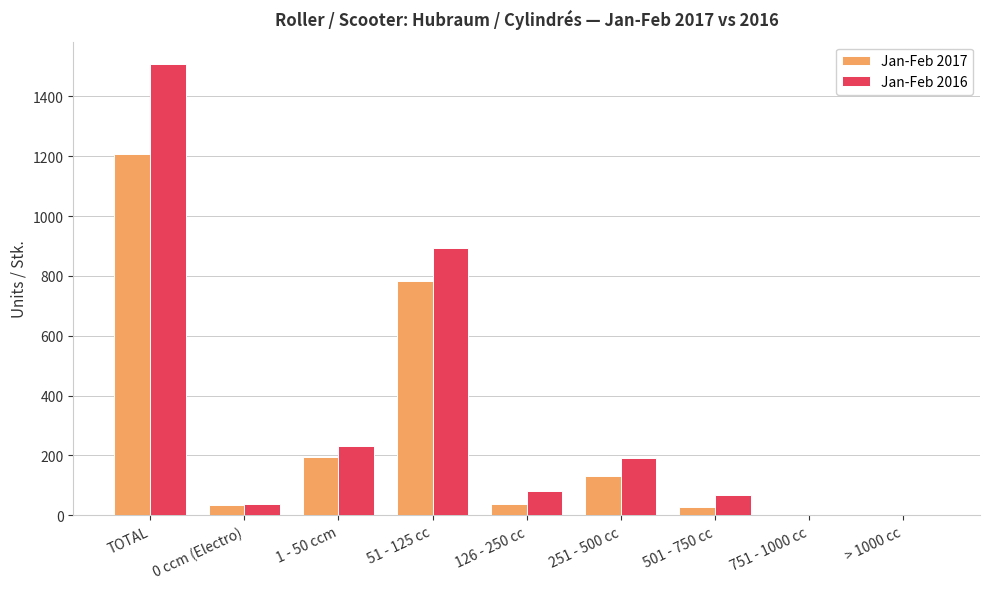

What are all the series names shown in the legend?

Jan-Feb 2017, Jan-Feb 2016